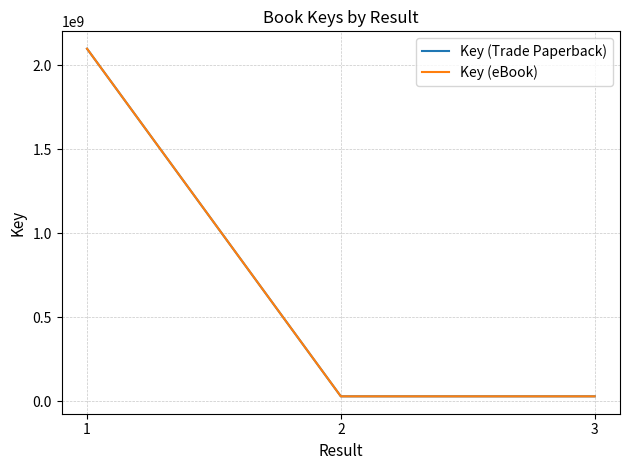

Does the chart have visible grid lines?

Yes